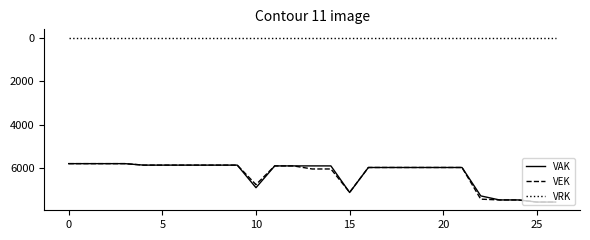

True or false: VEK and VRK intersect in this chart.

False